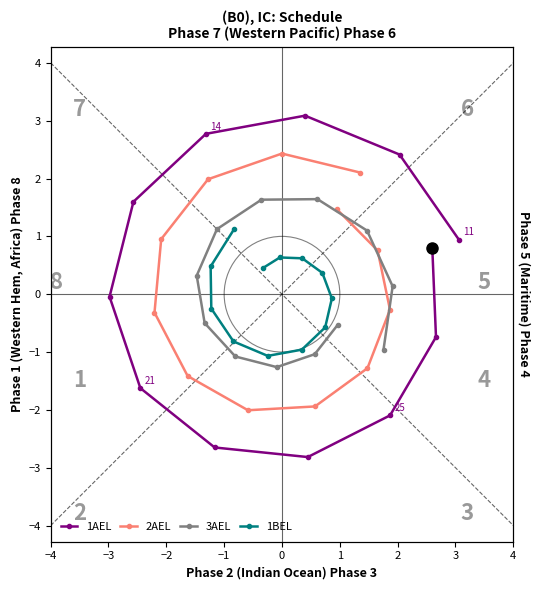

What is the average value of the 2AEL series?

0.2